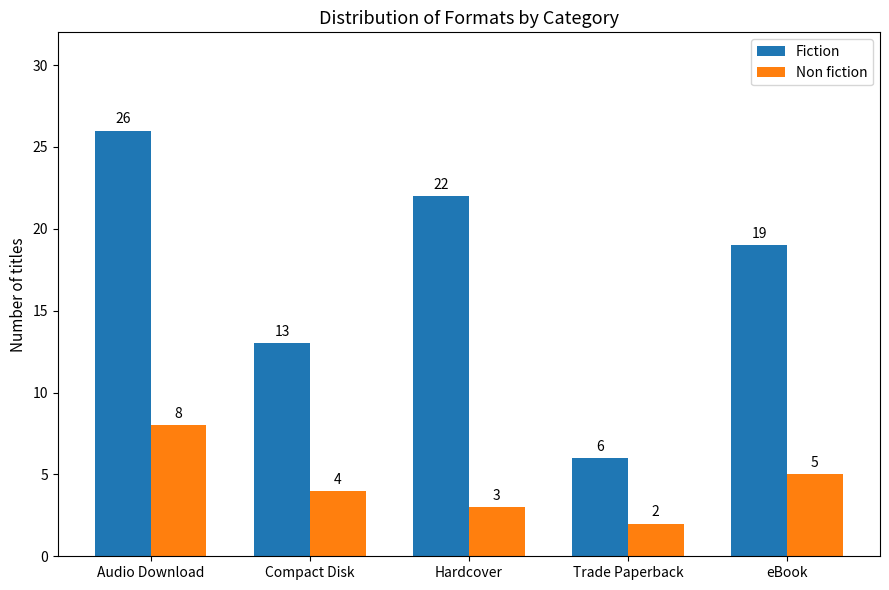

The Non fiction series shows 2 at eBook. True or false?

False